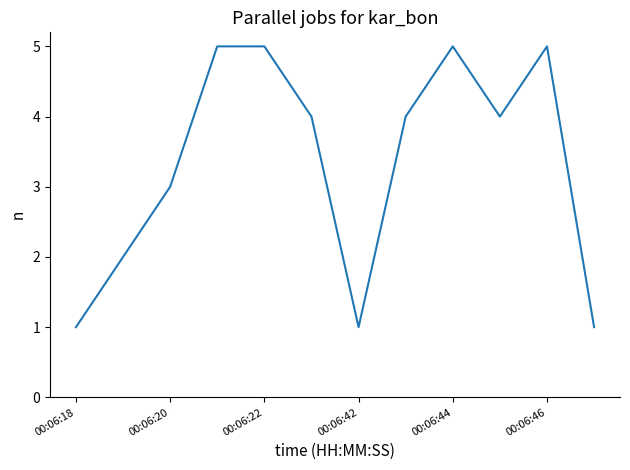

What is the maximum value shown in the chart?

5